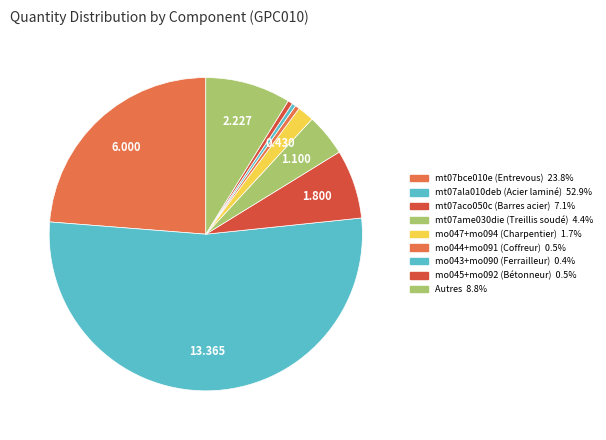

How many segments does this pie chart have?

9